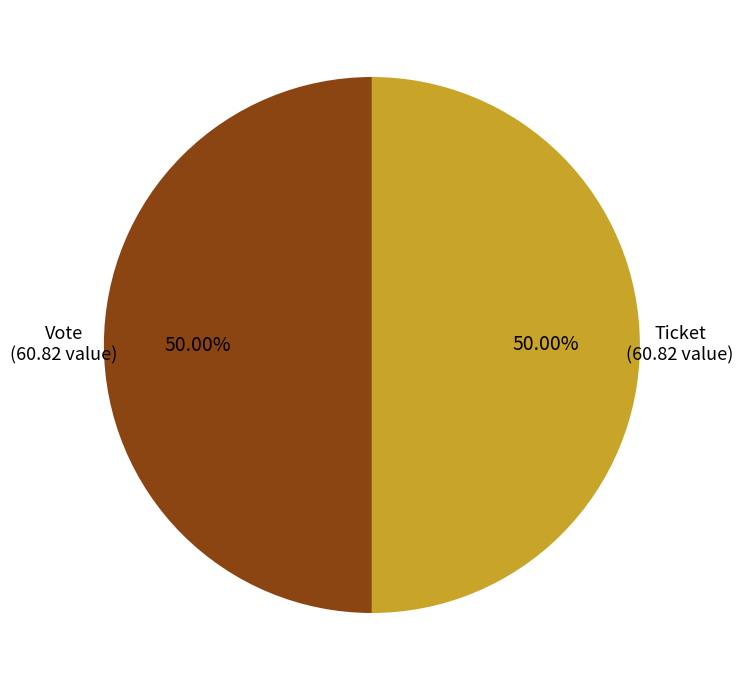

To the nearest percent, what is the average slice percentage?

50%